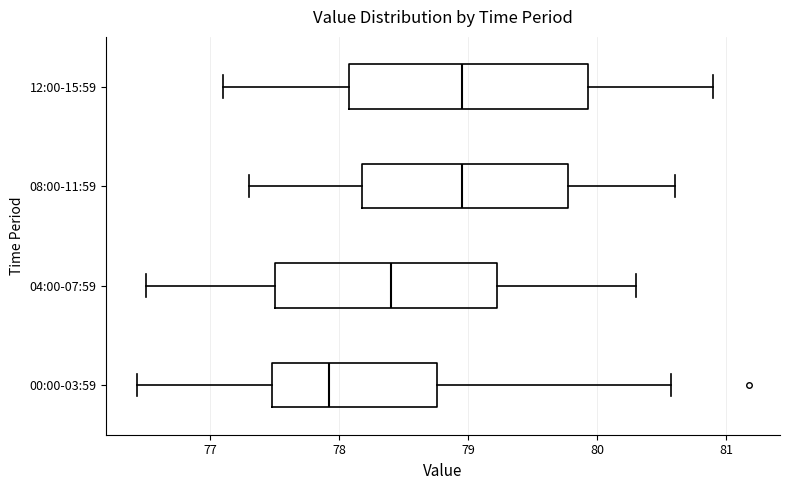

Reading bottom to top, transcribe this box plot: for each box, give where its median line is, the range the box spans, and where its two whiskers end, as read against the x-axis. The values are not printed on the chart, so give them approximately, as read against the axis.

00:00-03:59: median 77.9, box 77.5 to 78.8, whiskers 76.4 to 80.6
04:00-07:59: median 78.4, box 77.5 to 79.2, whiskers 76.5 to 80.3
08:00-11:59: median 79.0, box 78.2 to 79.8, whiskers 77.3 to 80.6
12:00-15:59: median 79.0, box 78.1 to 79.9, whiskers 77.1 to 80.9